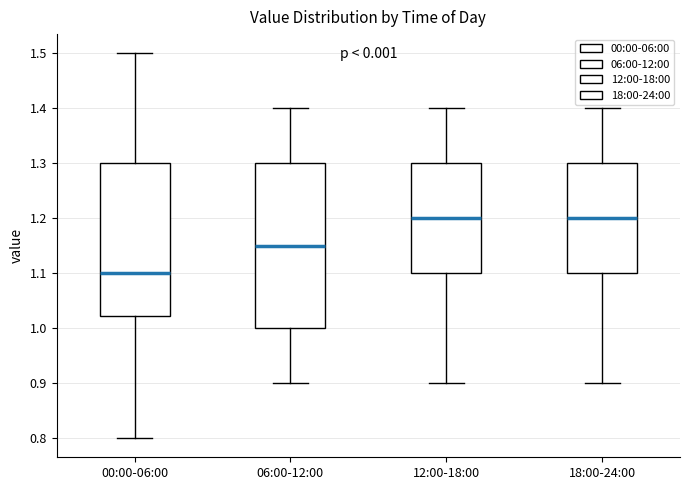

Reading left to right, read every box against the y-axis: the position of its median line, the range the box covers, and the ends of its whiskers. The values are not printed on the chart, so give them approximately, as read against the axis.

00:00-06:00: median 1.10, box 1.02 to 1.30, whiskers 0.80 to 1.50
06:00-12:00: median 1.15, box 1.00 to 1.30, whiskers 0.90 to 1.40
12:00-18:00: median 1.20, box 1.10 to 1.30, whiskers 0.90 to 1.40
18:00-24:00: median 1.20, box 1.10 to 1.30, whiskers 0.90 to 1.40